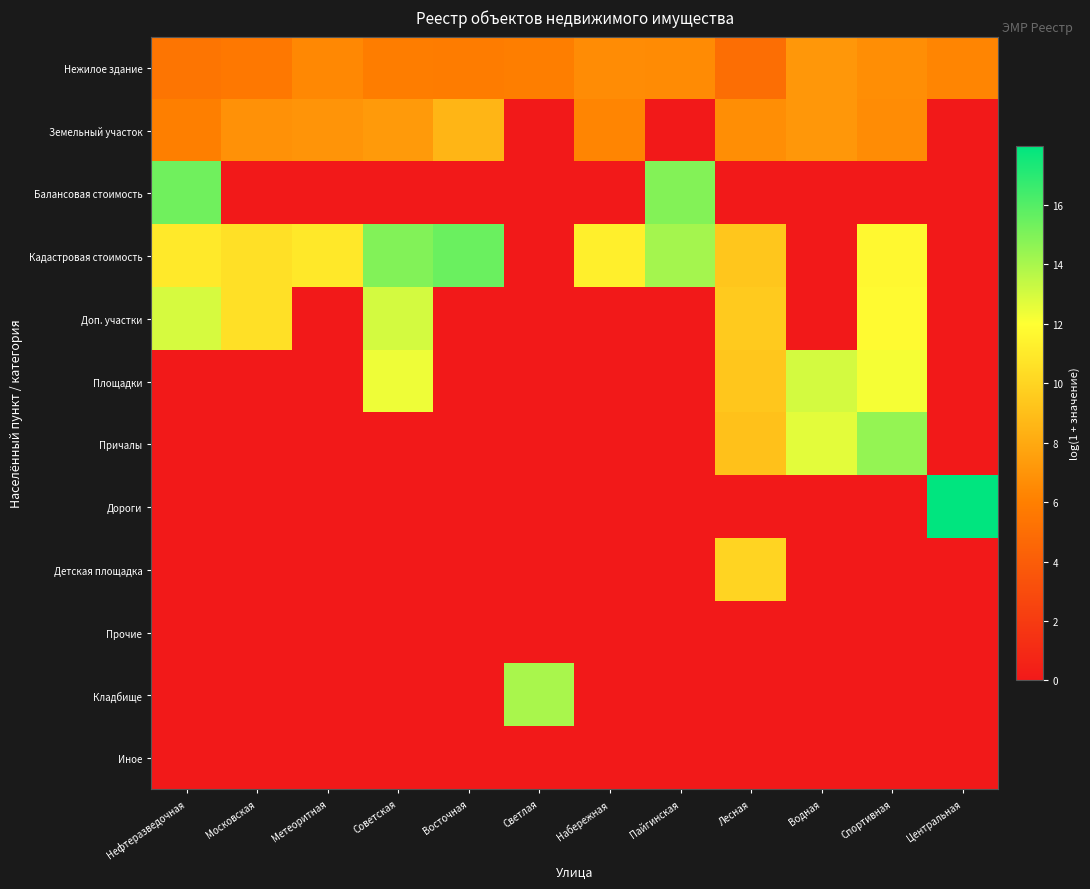

Which category has the lowest value across all series?

Светлая